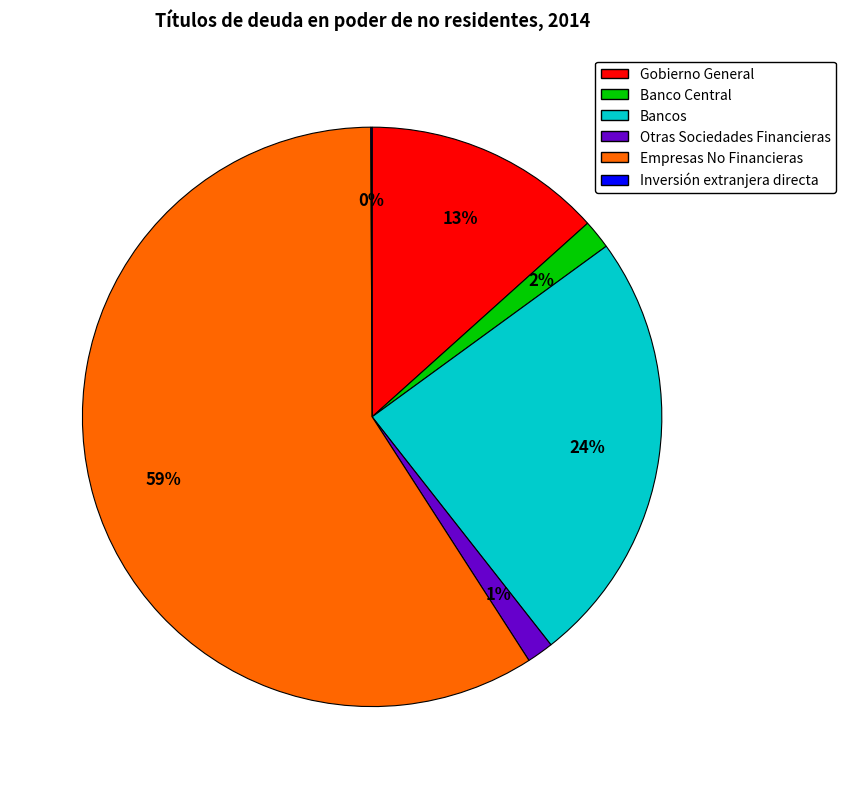

True or false: Bancos accounts for 24% of the total.

True